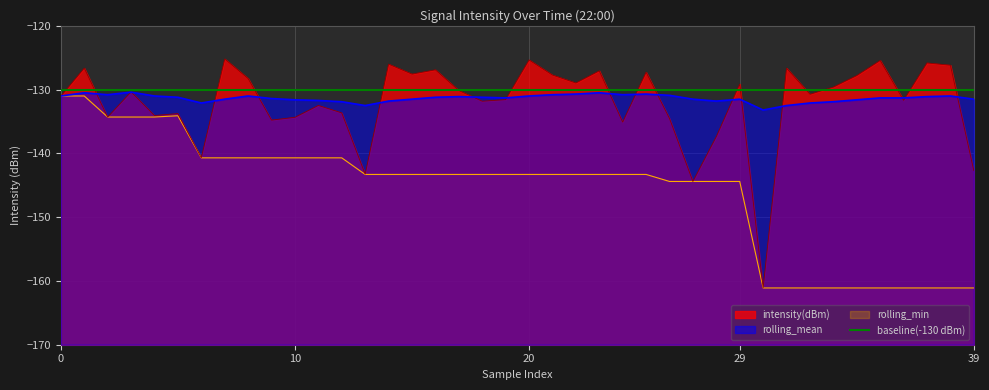

True or false: rolling_min and rolling_mean cross at least once.

False